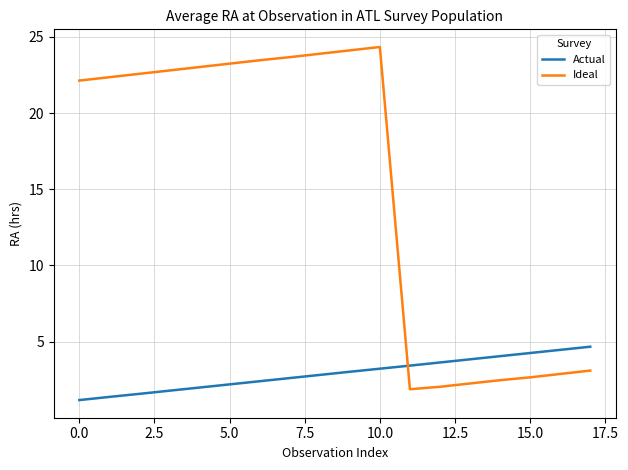

Count the number of data series in this chart.

2